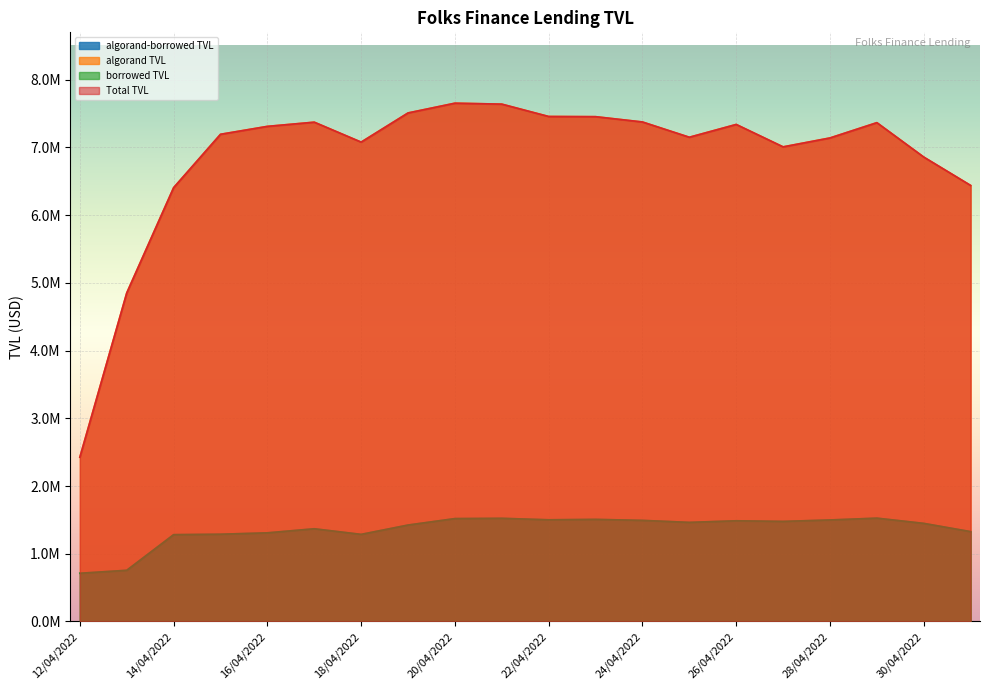

Reading left to right, what are all the values shown in this chart?

algorand-borrowed TVL: 712219.9	756177.5	1282261.5	1288815.8	1309077.0	1369308.4	1286545.5	1424415.8	1519631.7	1523722.8	1501842.8	1507931.0	1493163.8	1463700.3	1487247.0	1478109.9	1499424.5	1526166.5	1449019.9	1327060.8
algorand TVL: 2425180.8	4851357.0	6406185.0	7194421.7	7311399.3	7373370.6	7078895.3	7509731.0	7653771.0	7639854.5	7457345.5	7454495.7	7376372.5	7150898.8	7339803.4	7008836.2	7140413.4	7366246.6	6858131.2	6439114.7
borrowed TVL: 712219.9	756177.5	1282261.5	1288815.8	1309077.0	1369308.4	1286545.5	1424415.8	1519631.7	1523722.8	1501842.8	1507931.0	1493163.8	1463700.3	1487247.0	1478109.9	1499424.5	1526166.5	1449019.9	1327060.8
Total TVL: 2425180.8	4851357.0	6406185.0	7194421.7	7311399.3	7373370.6	7078895.3	7509731.0	7653771.0	7639854.5	7457345.5	7454495.7	7376372.5	7150898.8	7339803.4	7008836.2	7140413.4	7366246.6	6858131.2	6439114.7